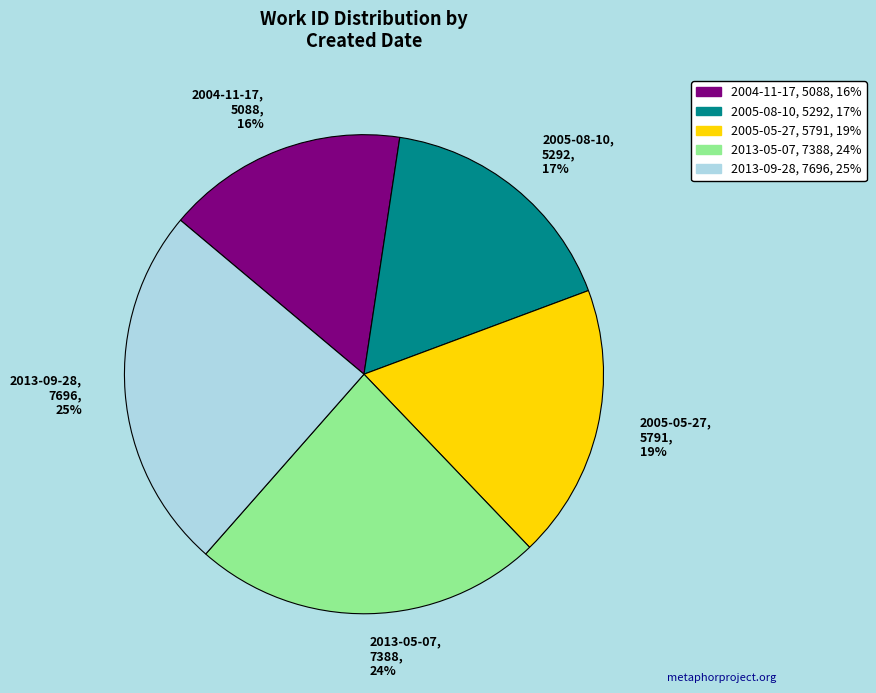

To the nearest percent, what is the difference between the 2004-11-17, 5088, 16% and 2005-08-10, 5292, 17% slice percentages?

1%